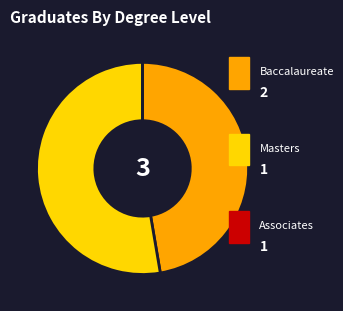

Is there a majority slice in this chart?

Yes